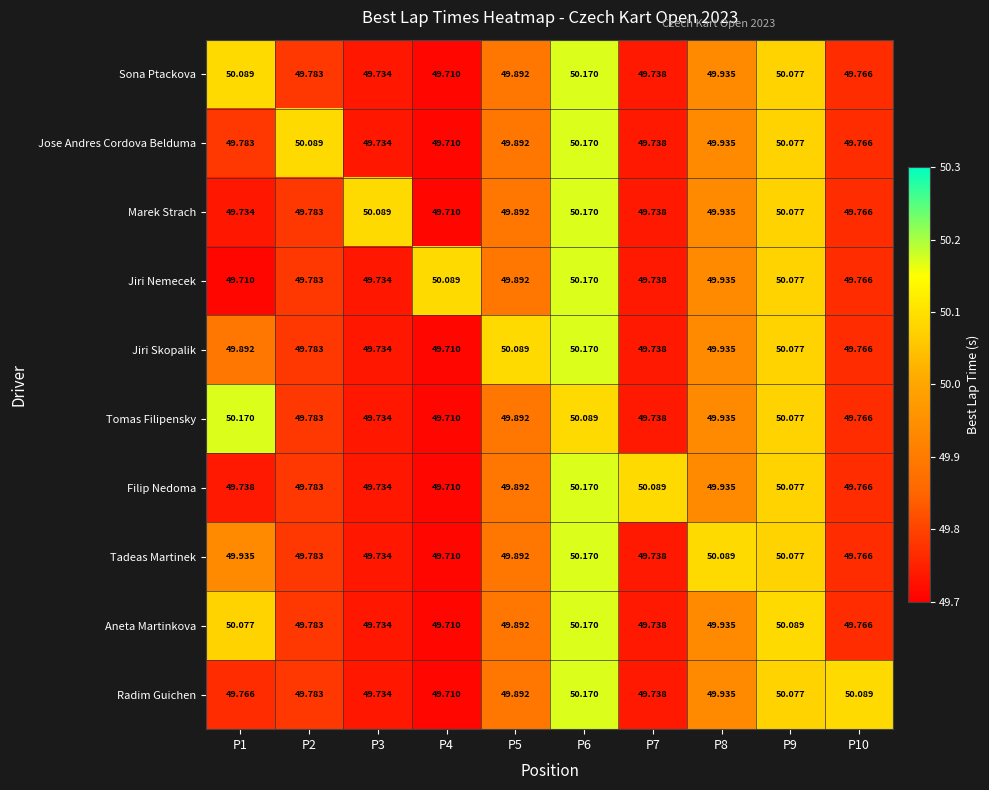

Between P8 and P10, which series saw the biggest shift?

Tadeas Martinek